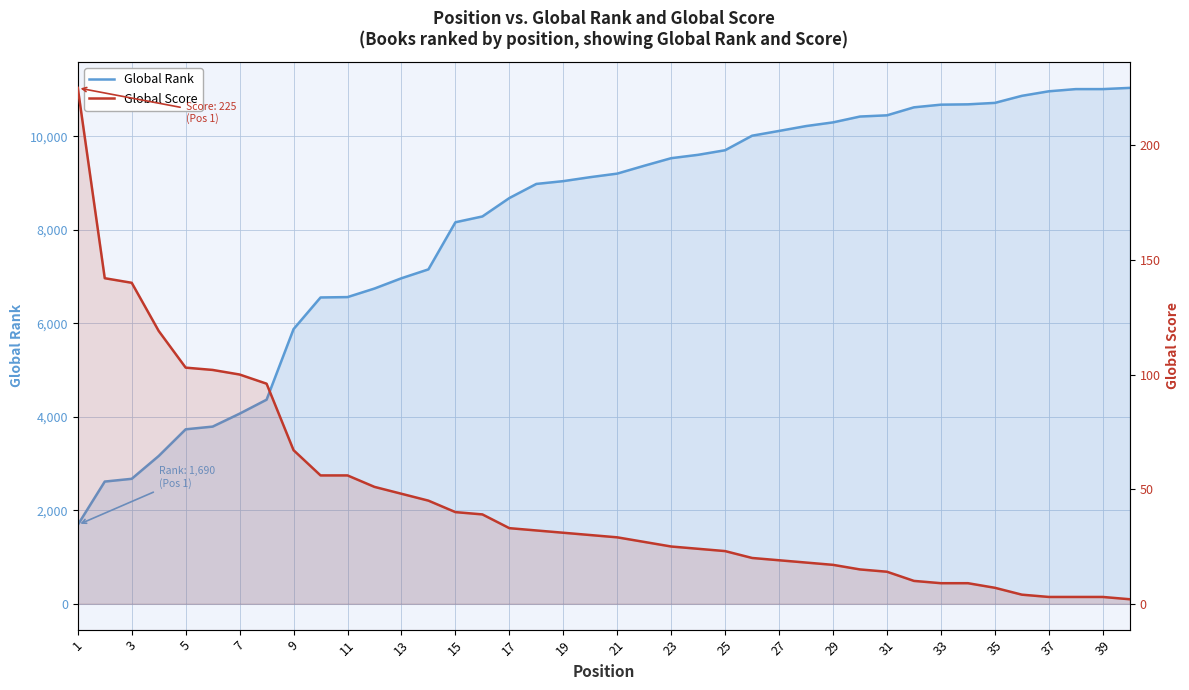

At how many categories does at least one series exceed 650?

40